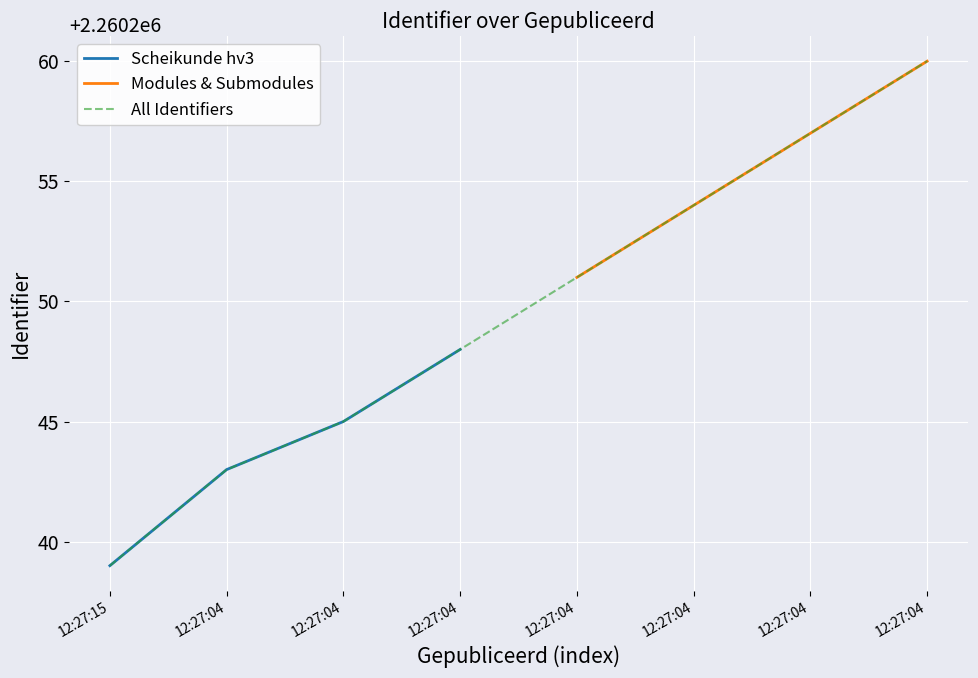

Where does the data first go above 2260251?

12:27:04